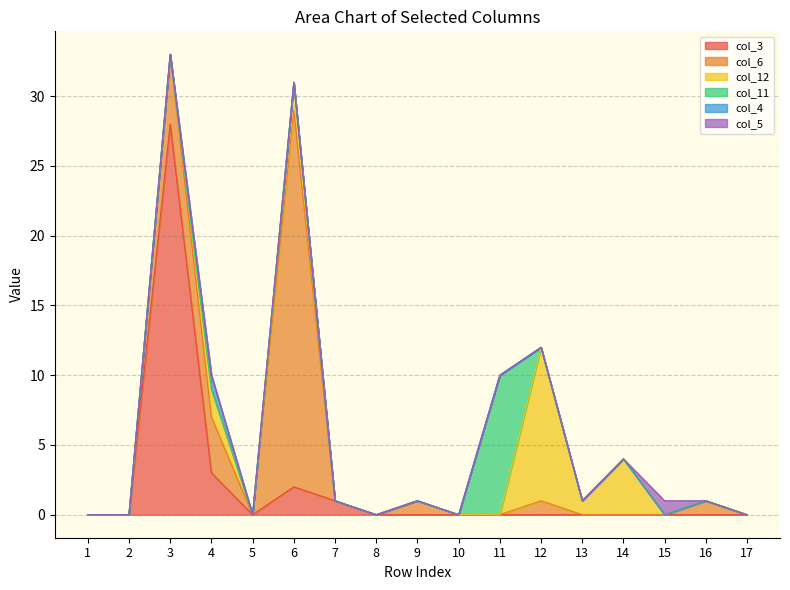

Reading left to right, list all the values displayed in this chart.

col_3: 1=0	2=0	3=28	4=3	5=0	6=2	7=1	8=0	9=0	10=0	11=0	12=0	13=0	14=0	15=0	16=0	17=0
col_6: 1=0	2=0	3=5	4=4	5=0	6=27	7=0	8=0	9=1	10=0	11=0	12=1	13=0	14=0	15=0	16=1	17=0
col_12: 1=0	2=0	3=0	4=2	5=0	6=2	7=0	8=0	9=0	10=0	11=0	12=11	13=1	14=4	15=0	16=0	17=0
col_11: 1=0	2=0	3=0	4=0	5=0	6=0	7=0	8=0	9=0	10=0	11=10	12=0	13=0	14=0	15=0	16=0	17=0
col_4: 1=0	2=0	3=0	4=1	5=0	6=0	7=0	8=0	9=0	10=0	11=0	12=0	13=0	14=0	15=0	16=0	17=0
col_5: 1=0	2=0	3=0	4=0	5=0	6=0	7=0	8=0	9=0	10=0	11=0	12=0	13=0	14=0	15=1	16=0	17=0